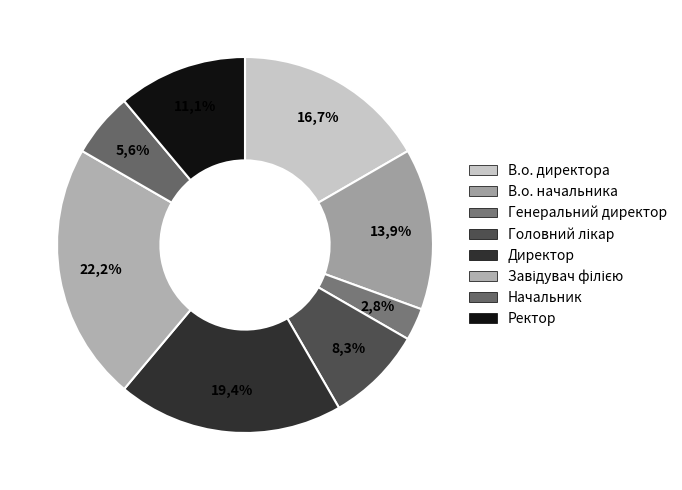

What percentage is NOT represented by Директор?

80.6%